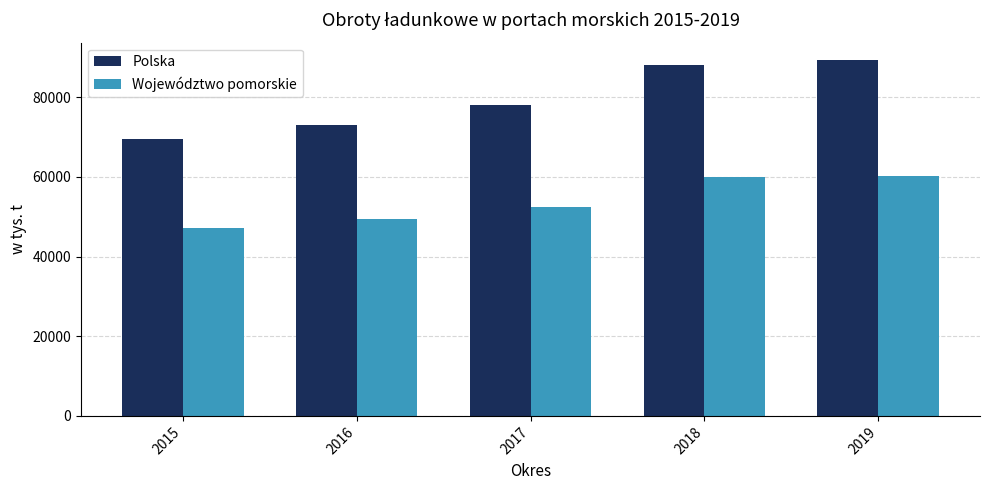

How many bars are there in each group?

2